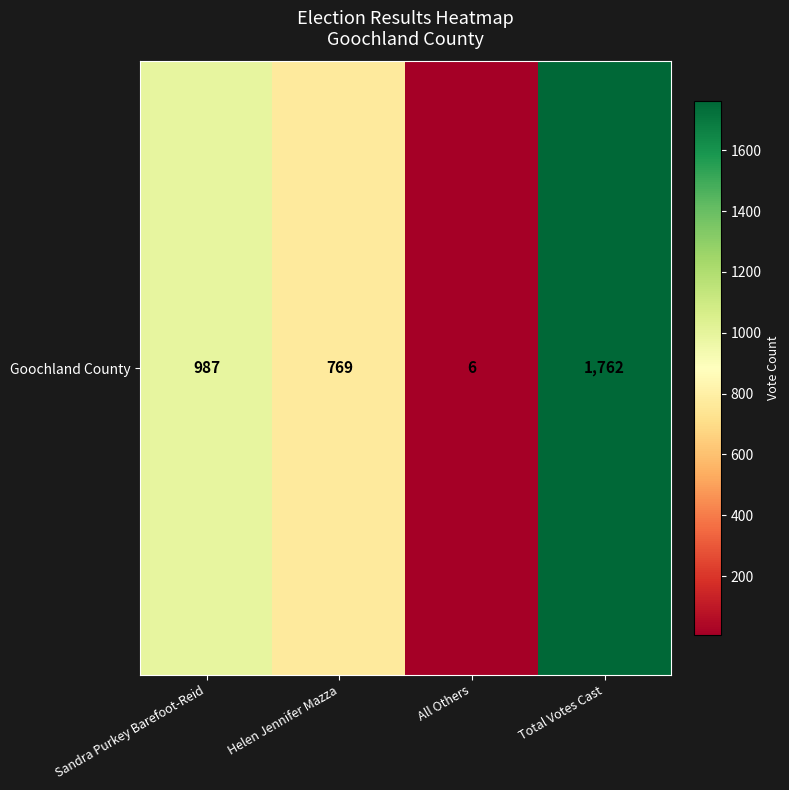

List the labels in order of value, largest first.

Total Votes Cast, Sandra Purkey Barefoot-Reid, Helen Jennifer Mazza, All Others